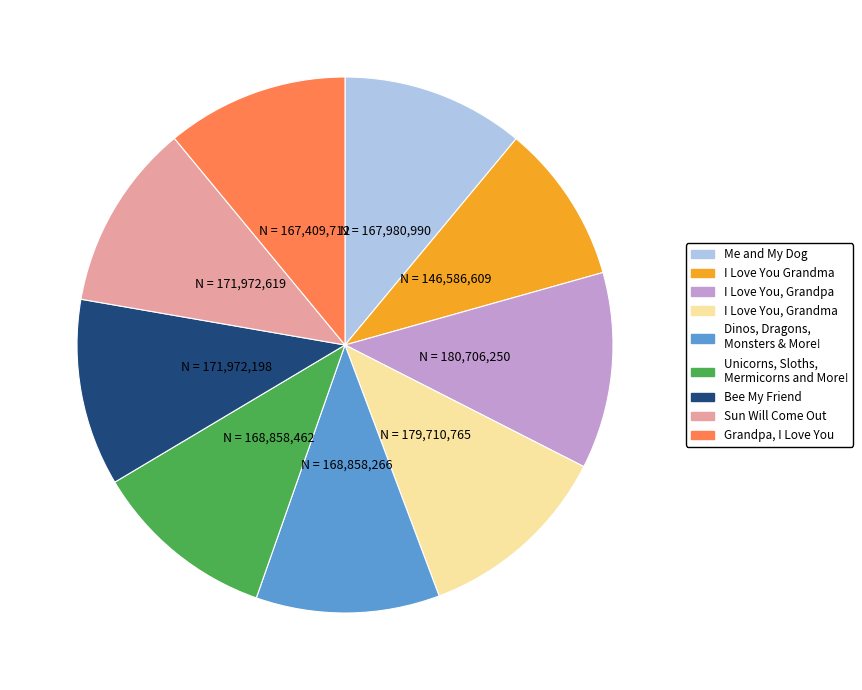

Is there any slice that represents more than half of the pie?

No